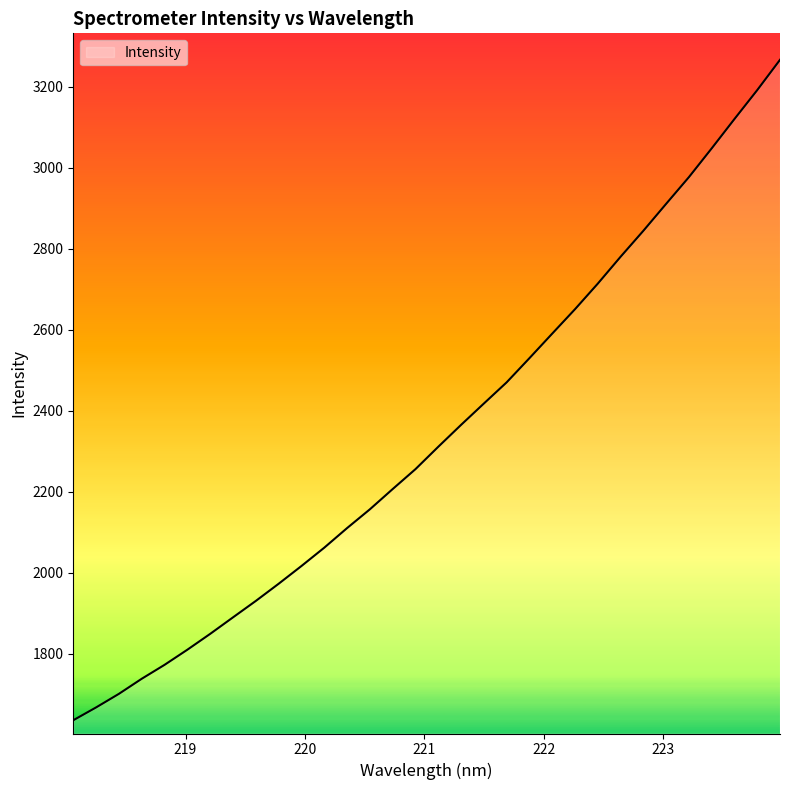

What is the maximum value shown in the chart?

3266.2